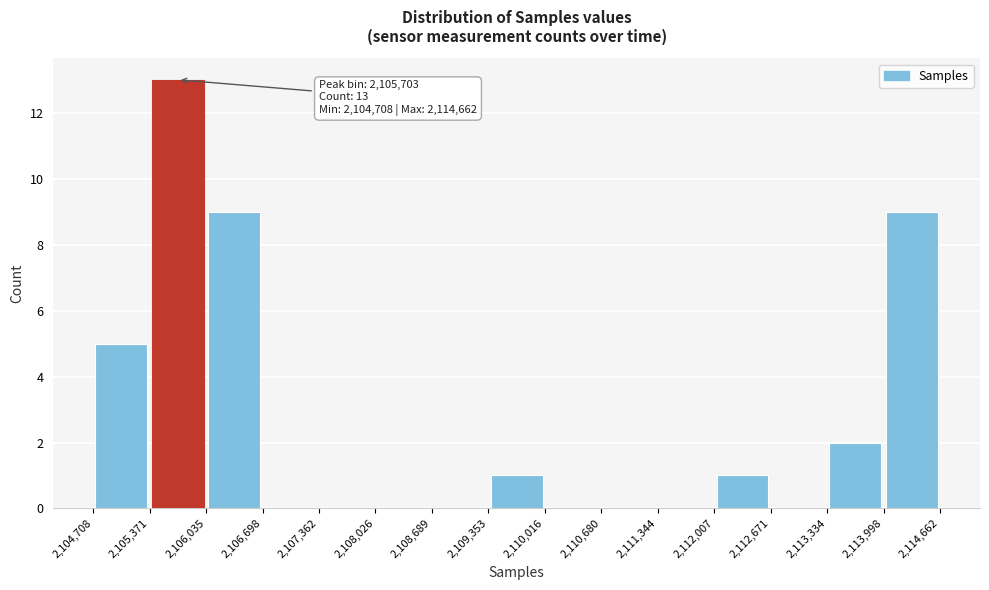

Over which range of the x-axis is the bar tallest?

2,105,371 to 2,106,035